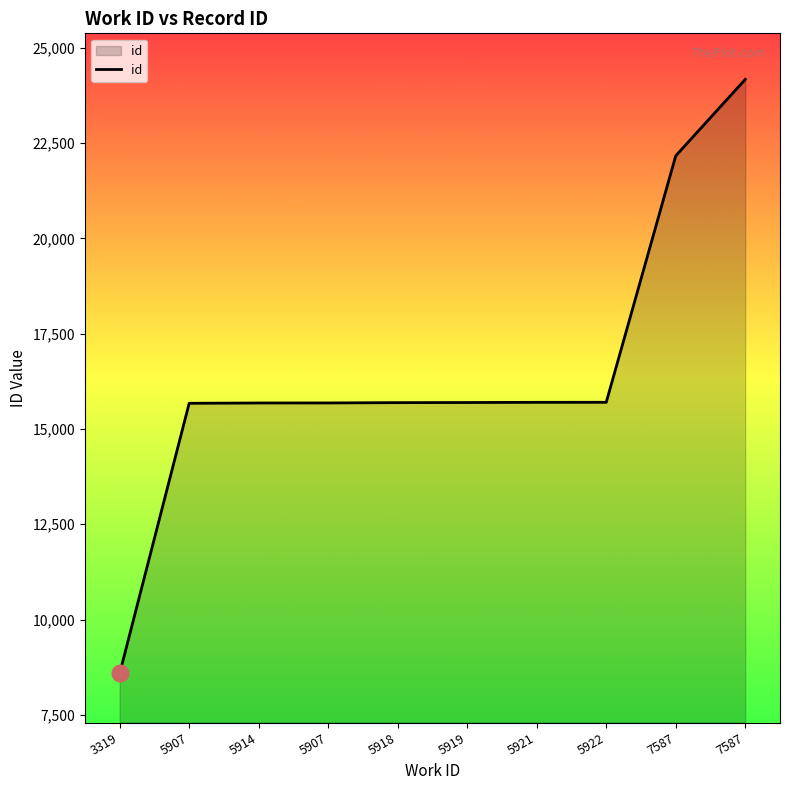

Is this an area chart (filled region under the line)?

Yes